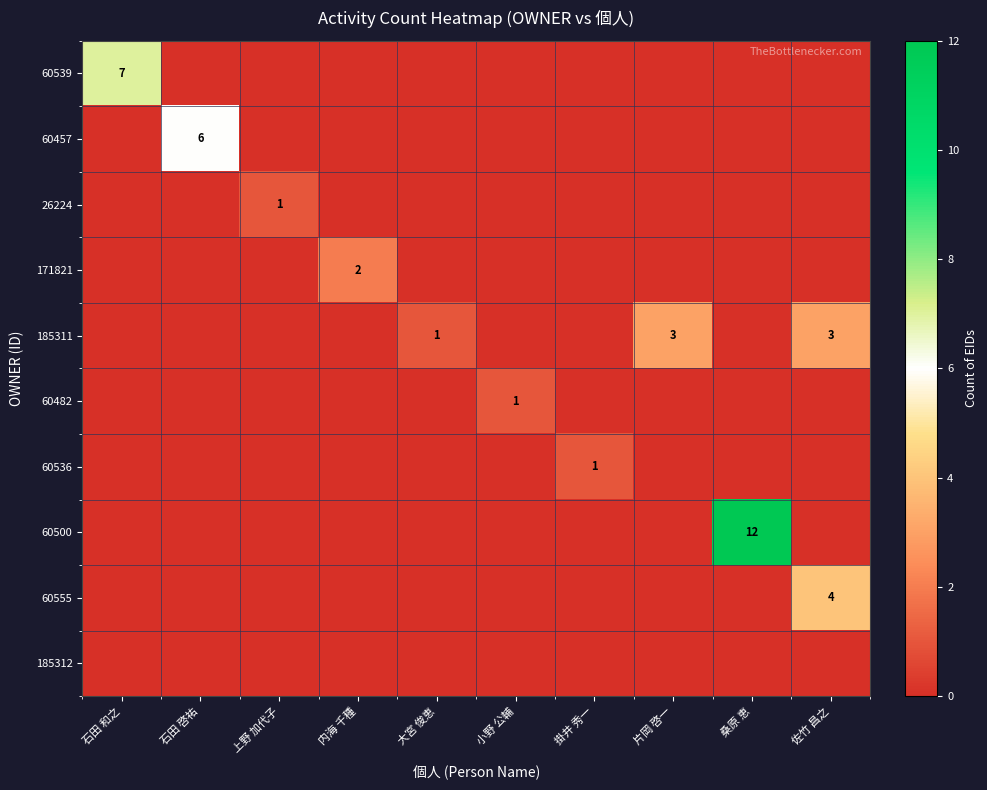

The value of 185311 at 佐竹 昌之 is 4. True or false?

False